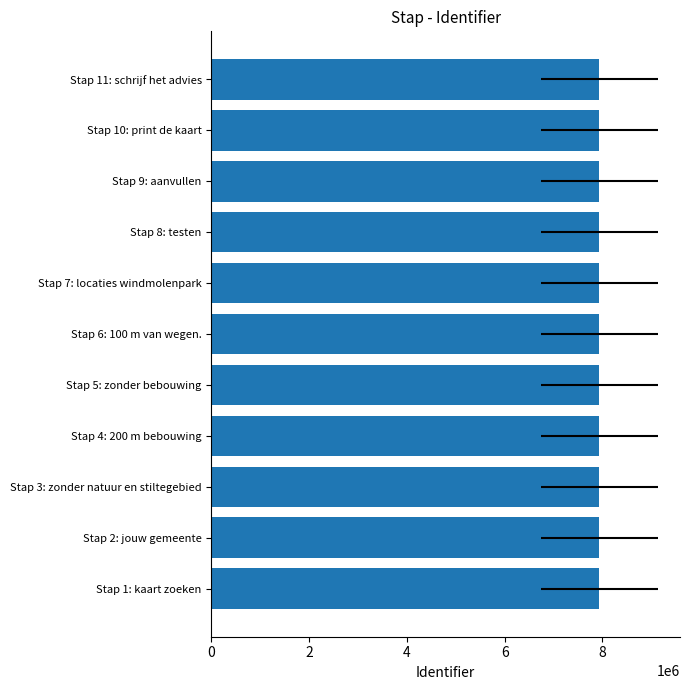

What is the ratio of the value at Stap 8: testen to the value at Stap 2: jouw gemeente?

1.0